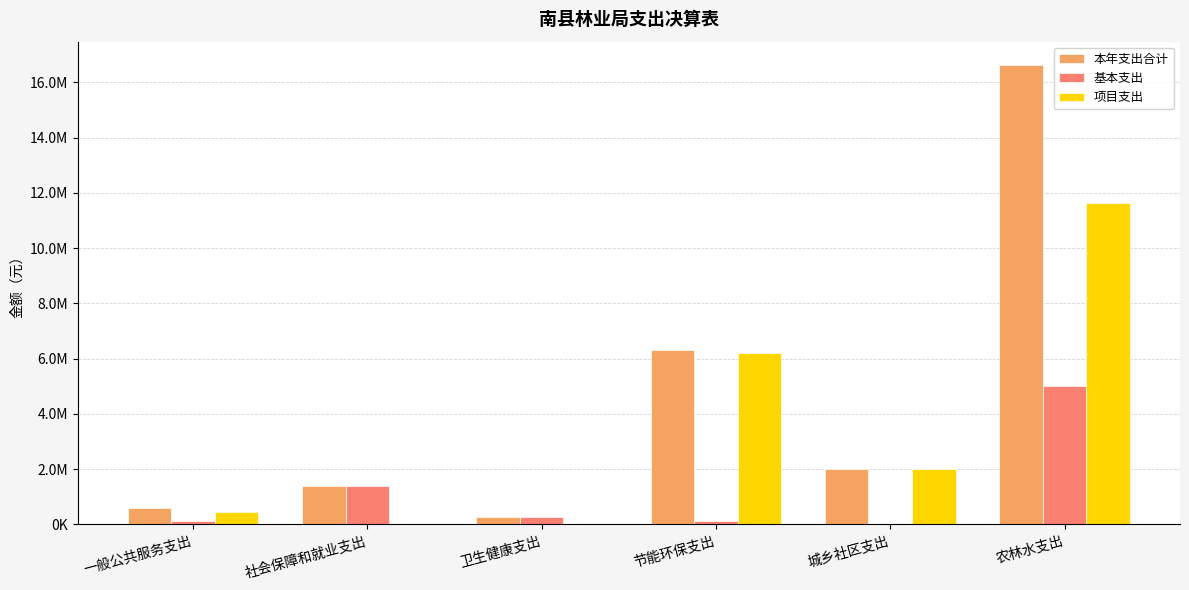

Are the bars grouped side by side (vs. stacked)?

Yes